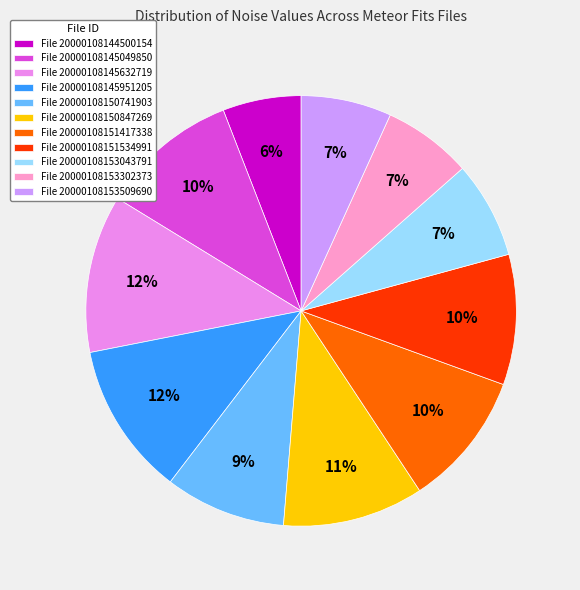

How many segments does this pie chart have?

11